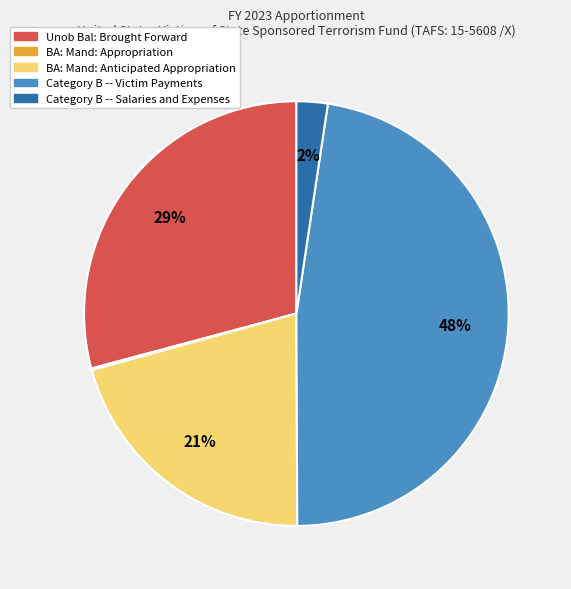

The Category B -- Victim Payments slice represents 60% of the pie. True or false?

False